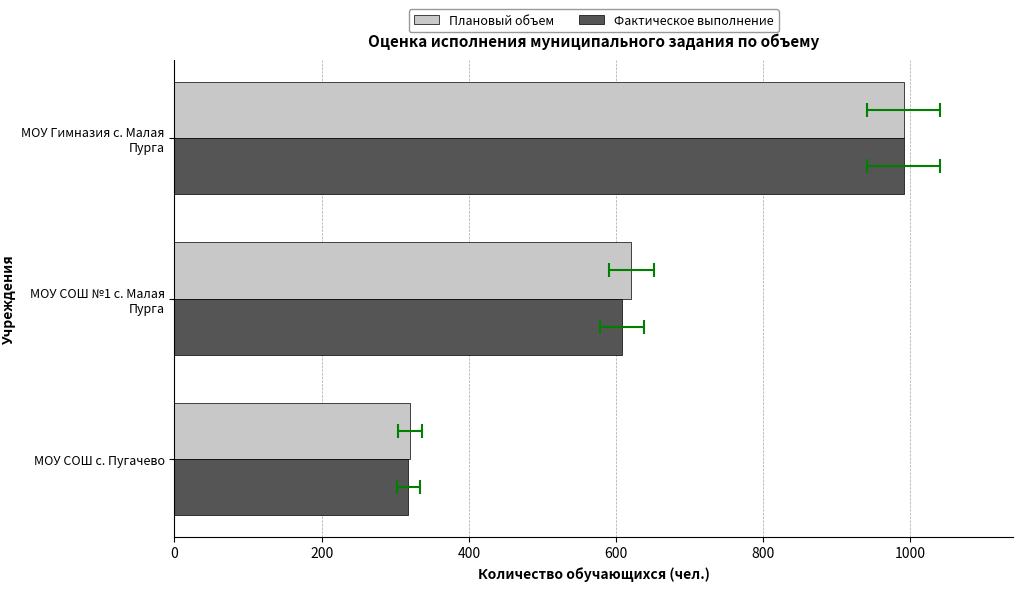

What is the difference between the highest and lowest values at МОУ СОШ №1 с. Малая Пурга?

13